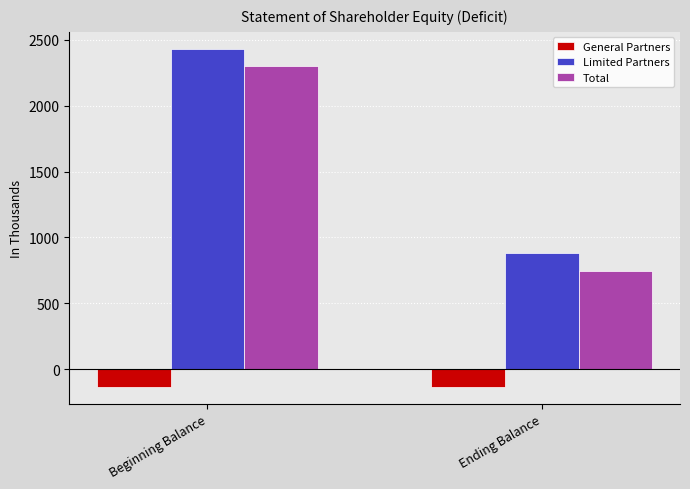

Are the bars grouped side by side (vs. stacked)?

Yes